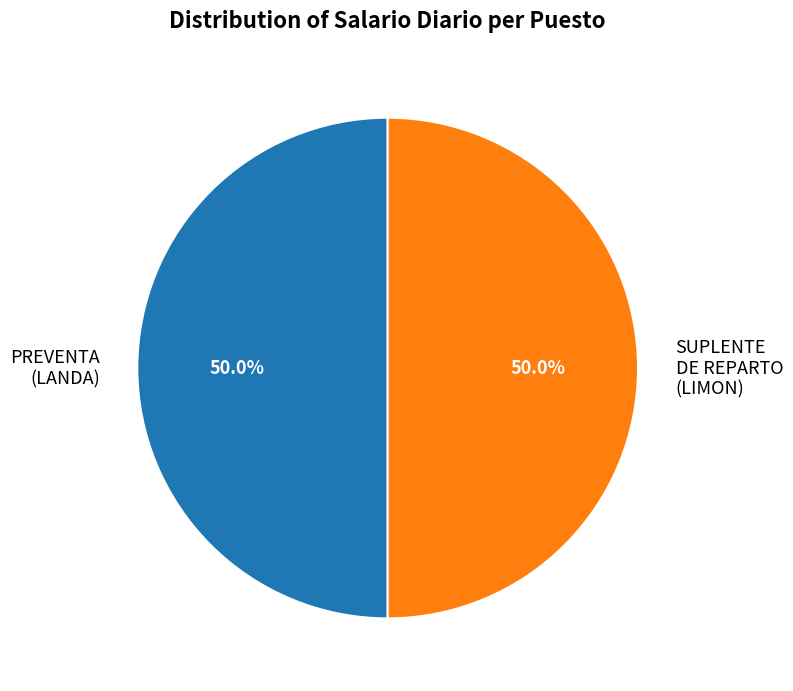

What is the ratio of the value at PREVENTA (LANDA) to the value at SUPLENTE DE REPARTO (LIMON)?

1.0